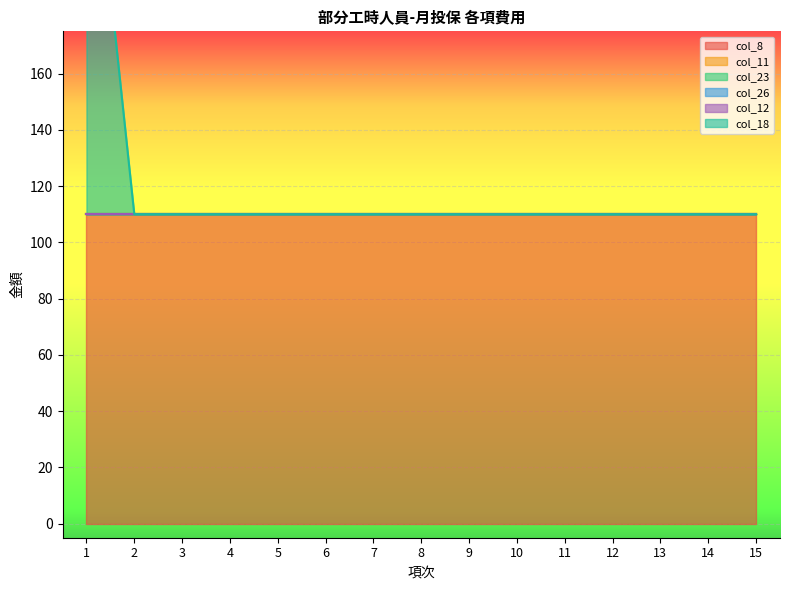

True or false: col_11 has more than 1 interior local peaks.

False